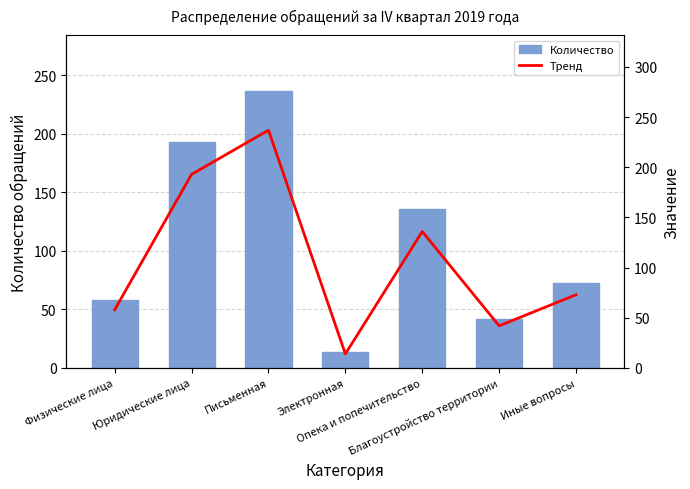

What is the lowest value of the Количество series?

14